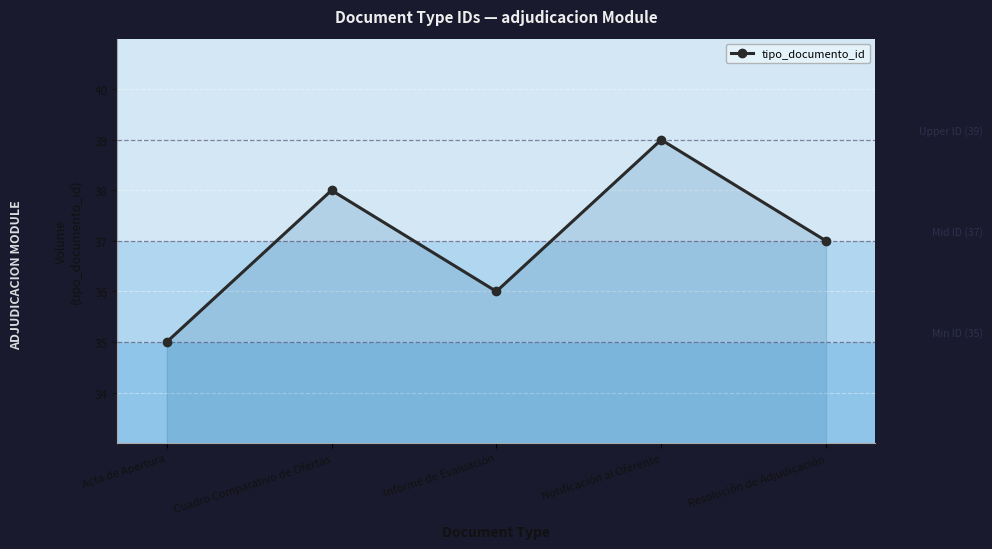

What is the average value?

37